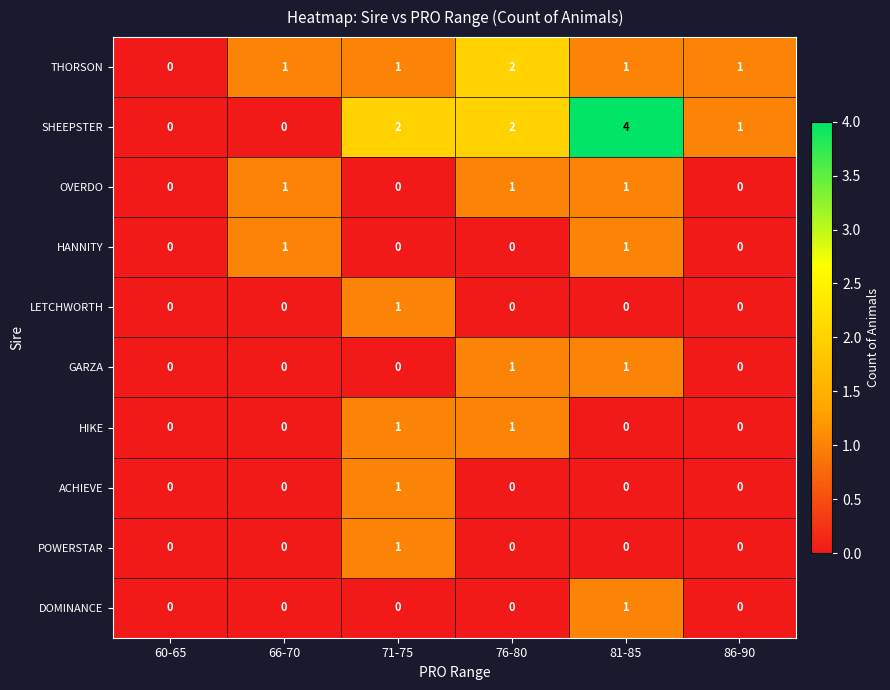

What is the sum of the SHEEPSTER values at 81-85 and 76-80?

6